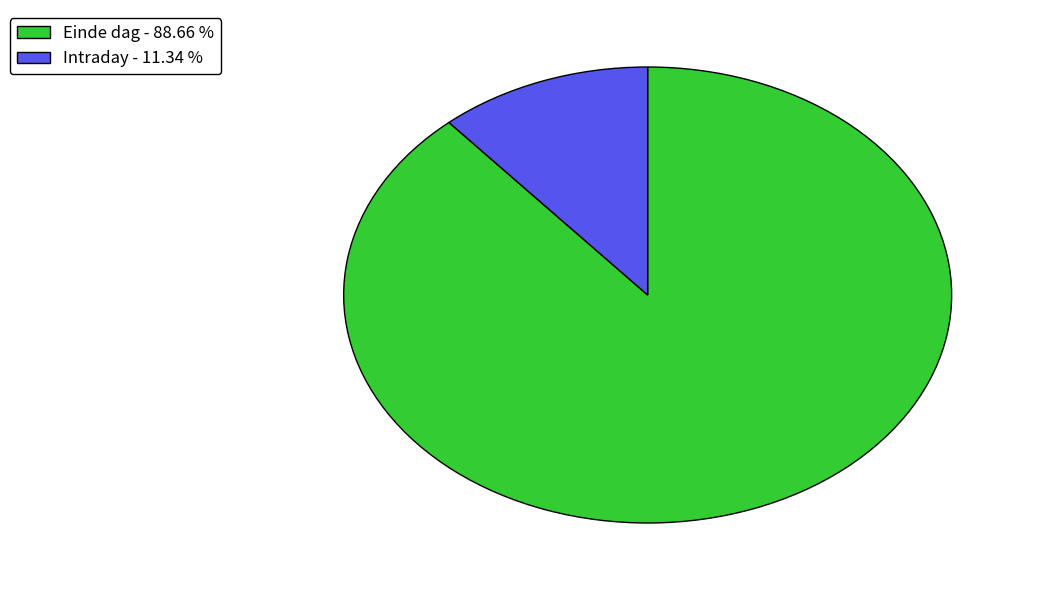

Is the sum of Intraday and Einde dag greater than half?

Yes